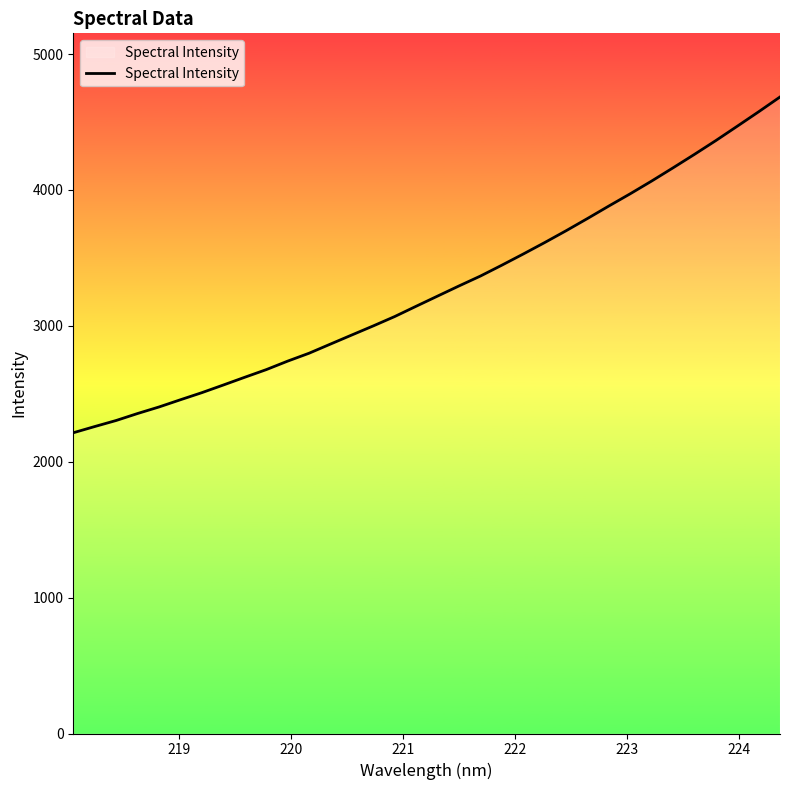

What is the smallest value displayed?

2213.1